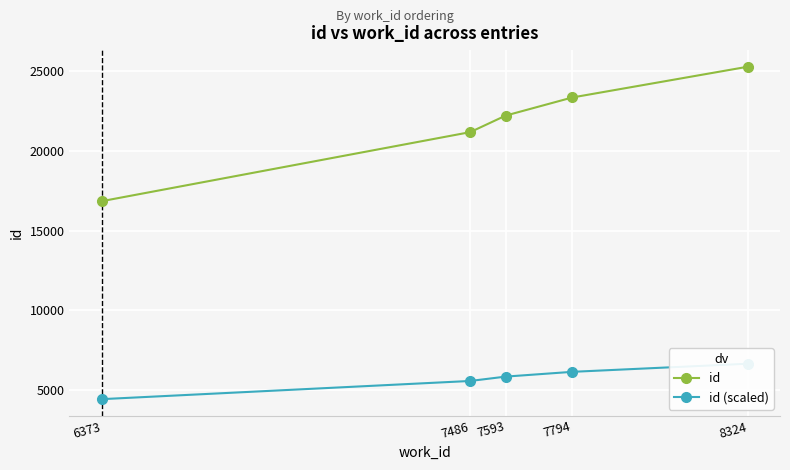

What is the lowest value of the id (scaled) series?

4439.0